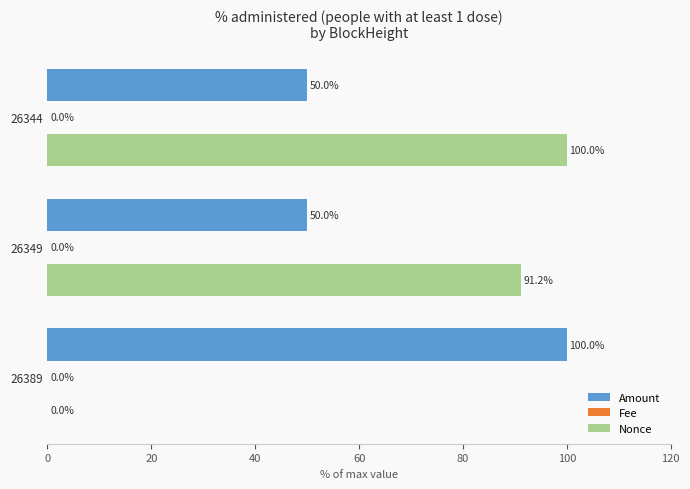

Count the number of categories in the chart.

3